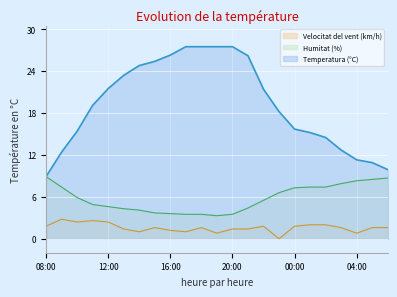

True or false: Velocitat del vent (km/h) has more than 2 interior local peaks.

True